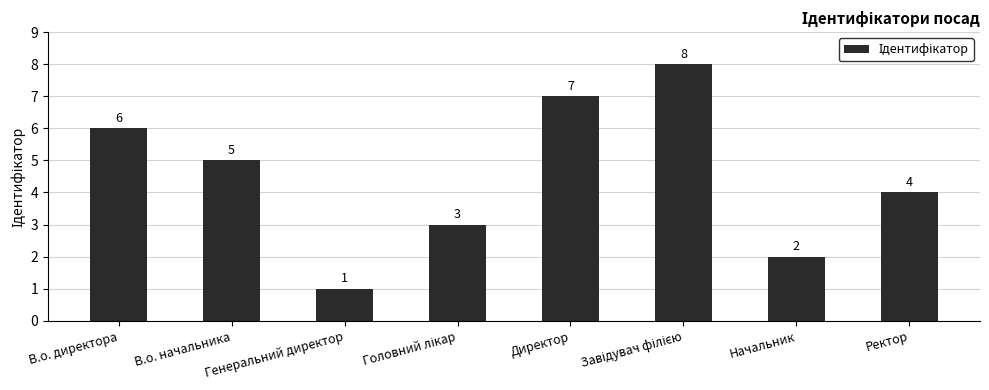

What position from the right is Директор?

4